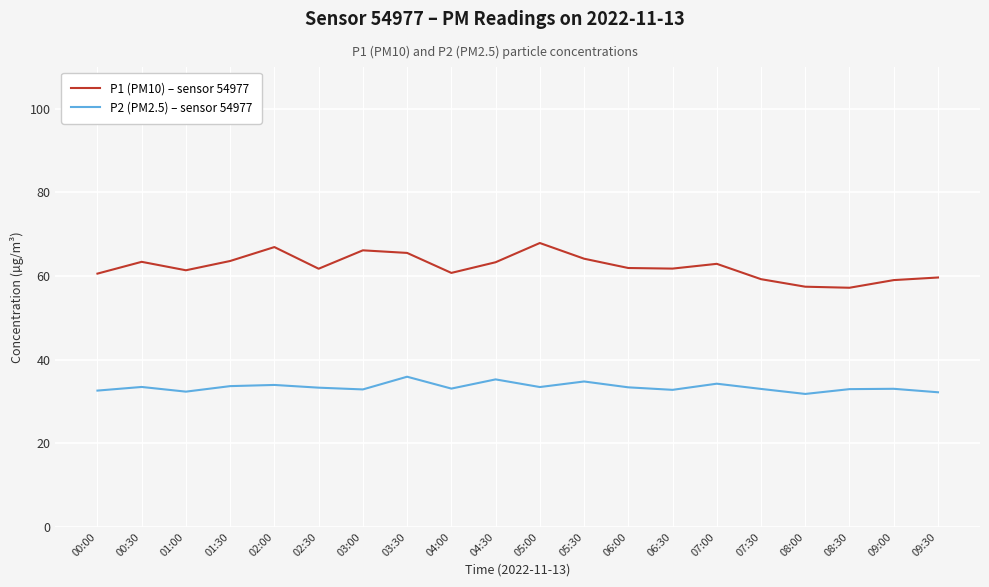

What is the sum of the P1 (PM10) – sensor 54977 values at 02:30 and 06:00?

123.7